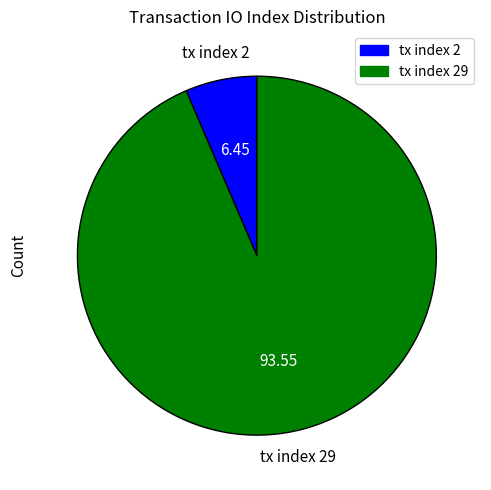

Between tx index 2 and tx index 29, which is larger?

tx index 29